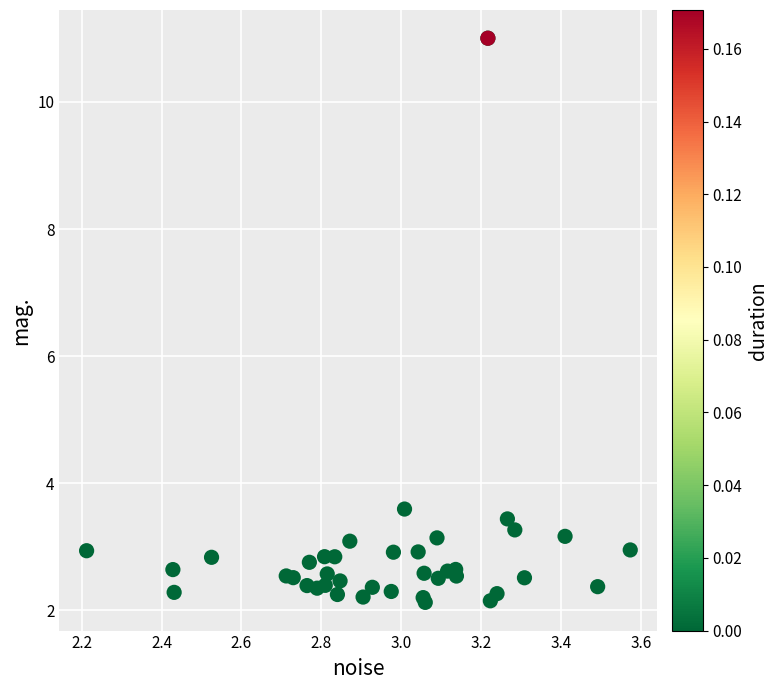

What Y value in the scatter plot is closest to 6?

3.6